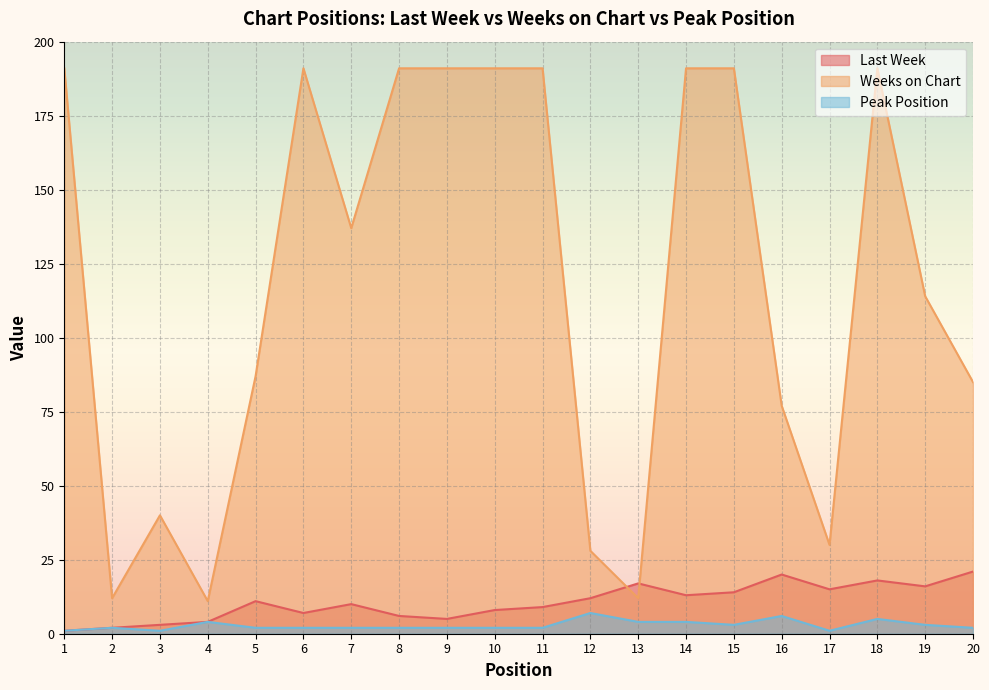

Where is the first local maximum for Weeks on Chart?

3